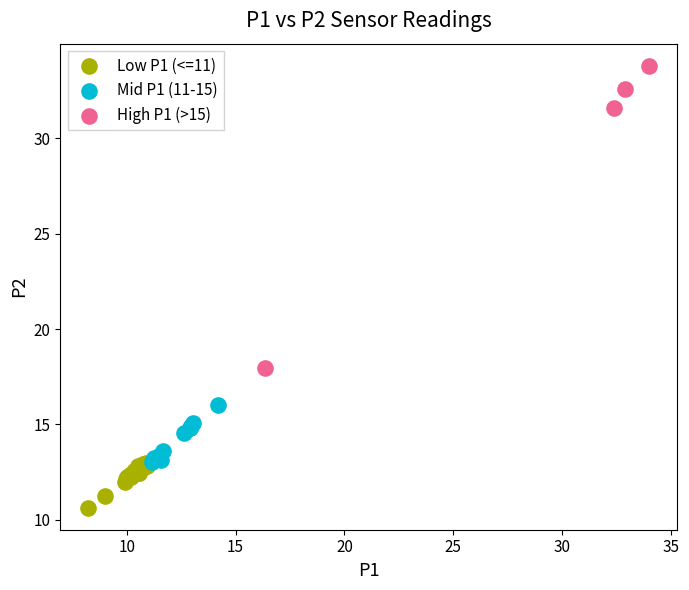

Which series has the widest spread of Y values?

High P1 (>15)